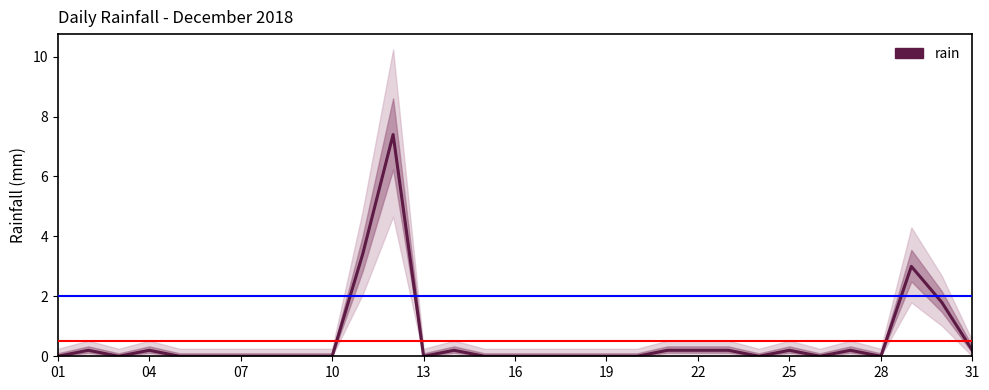

What is the maximum value shown in the chart?

7.4